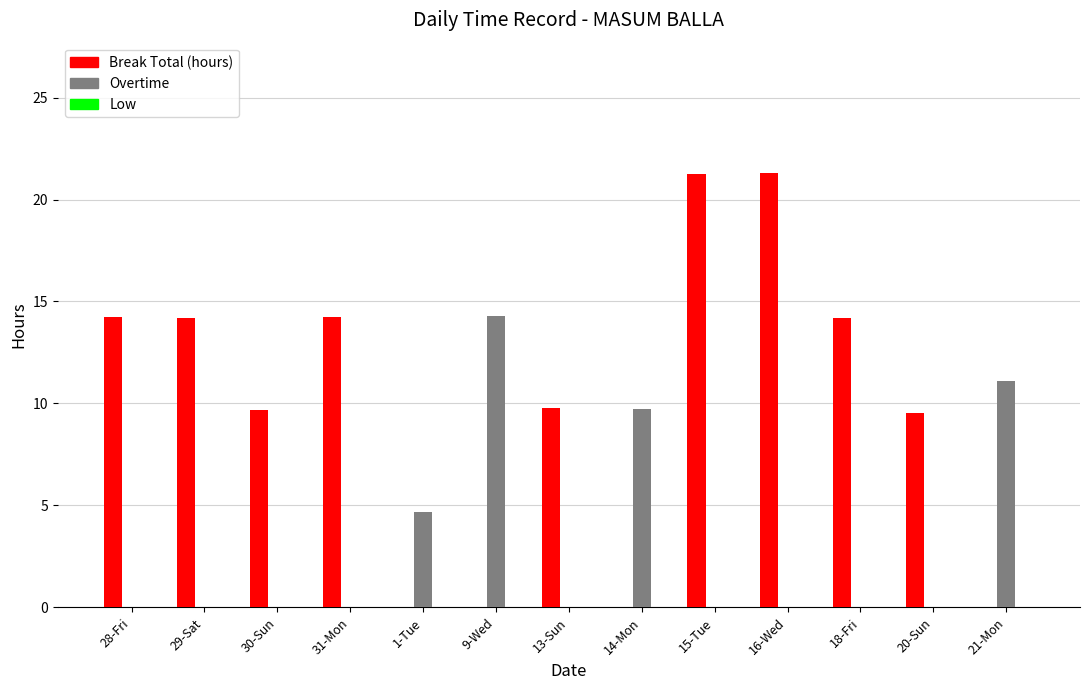

Is it true that Break Total (hours) equals 22.1 at 18-Fri?

False